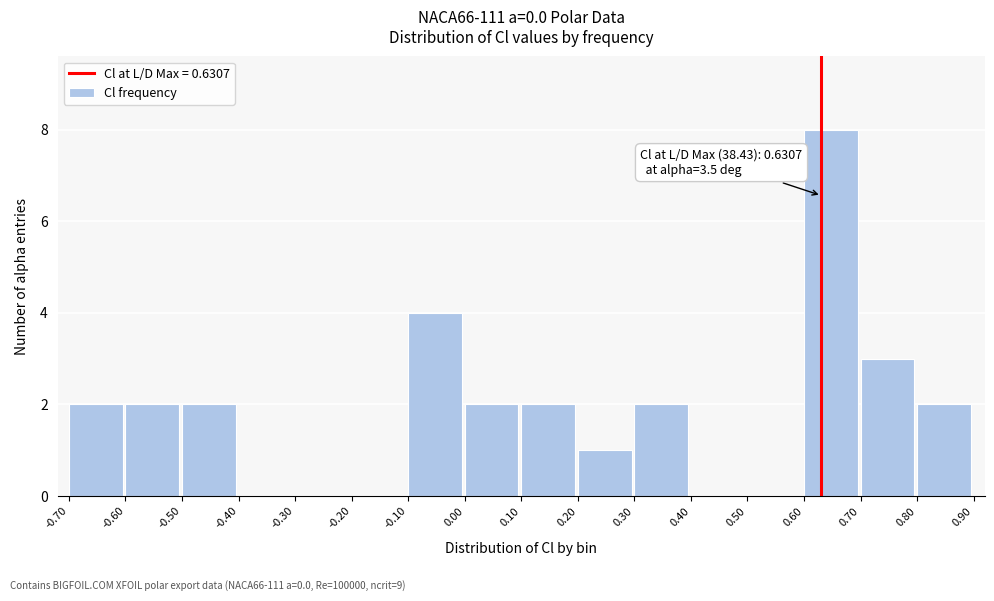

Over which range of the x-axis is the bar tallest?

0.60 to 0.70